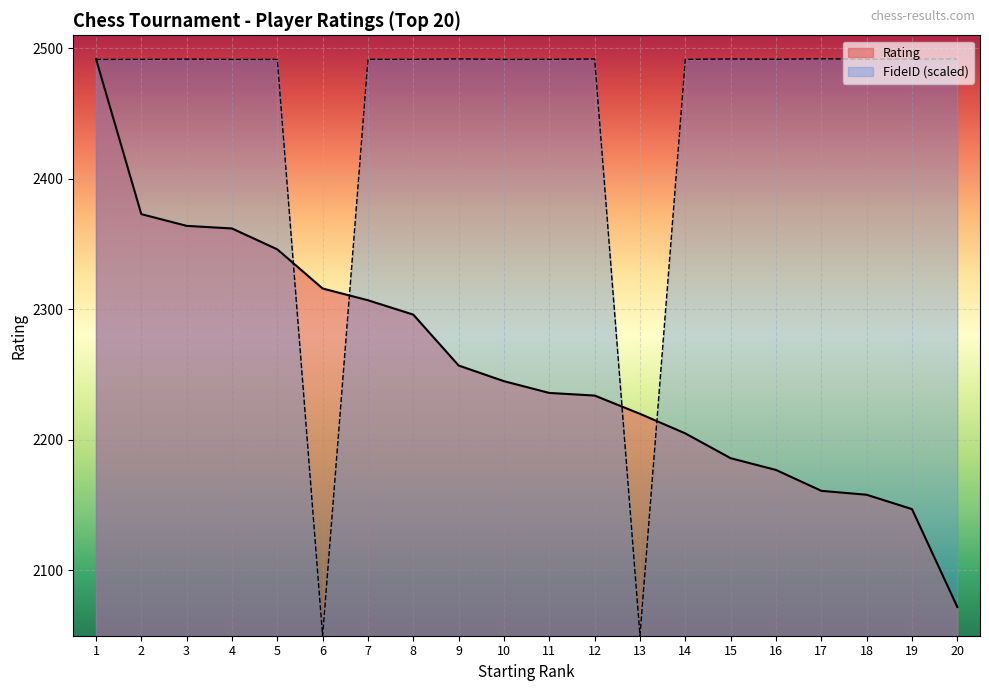

True or false: FideID has a value of 1352.6 at 15.

False